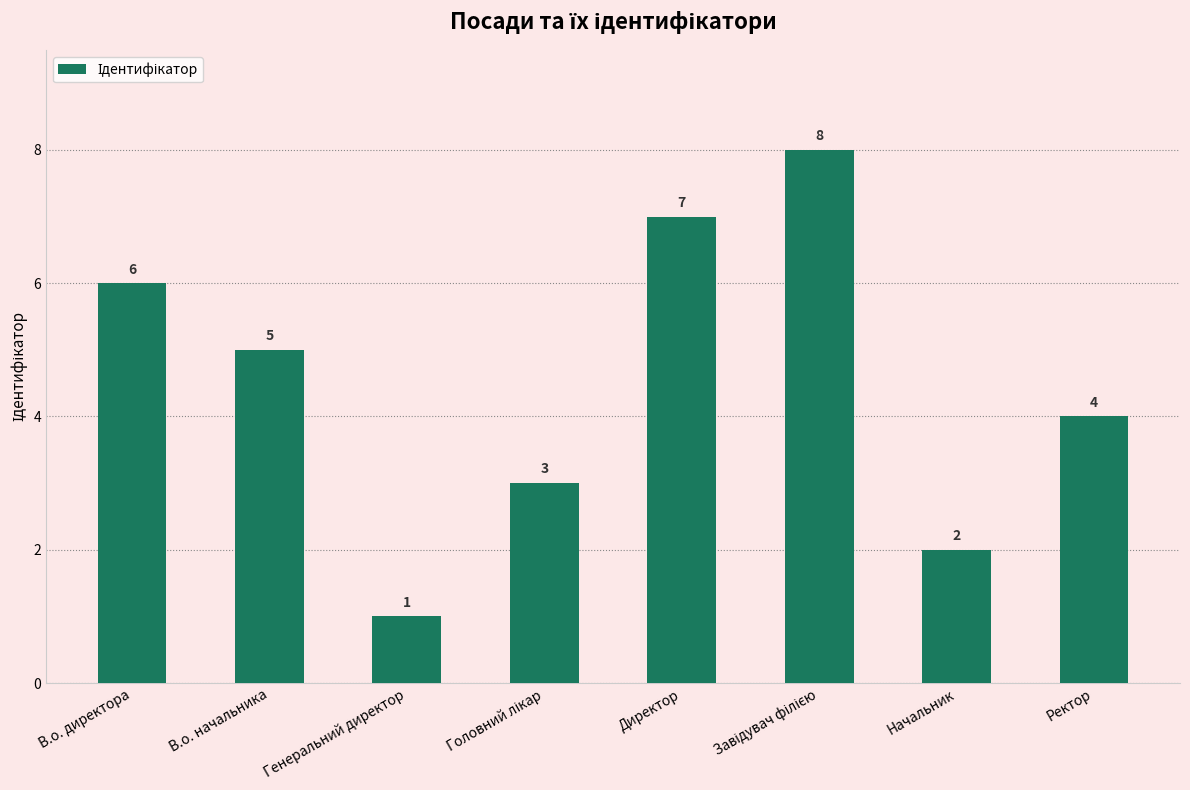

What value does the data have at В.о. директора?

6